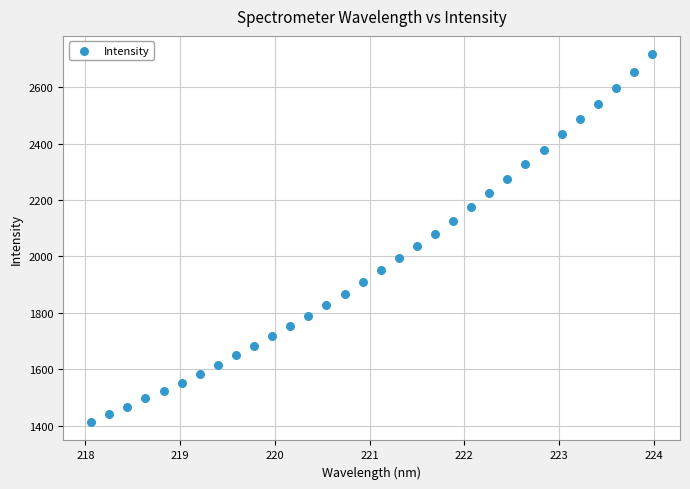

What is the range of Y values (max minus min)?

1303.6